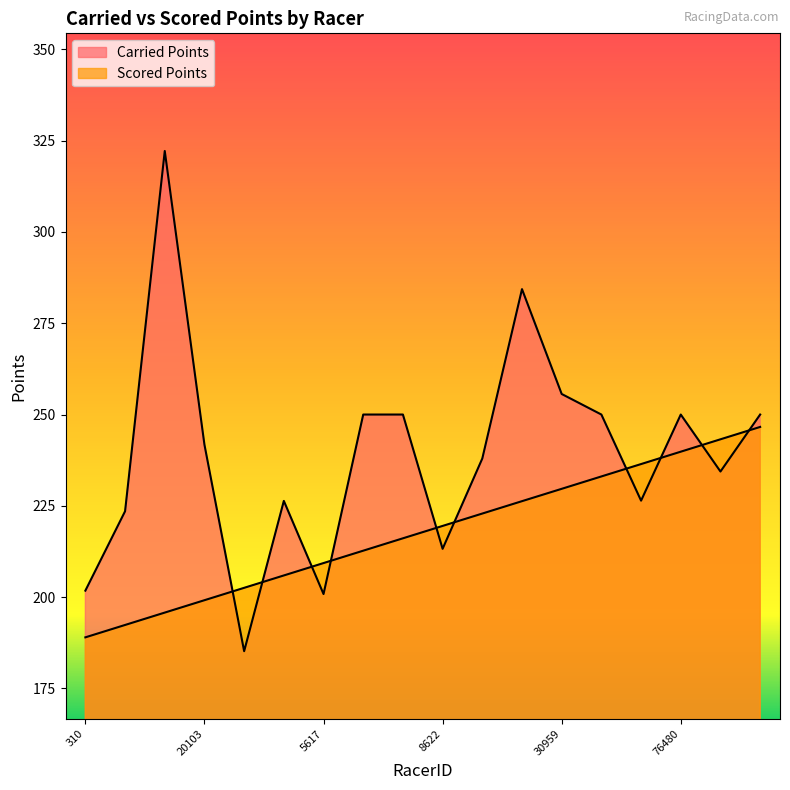

Count the number of data series in this chart.

2